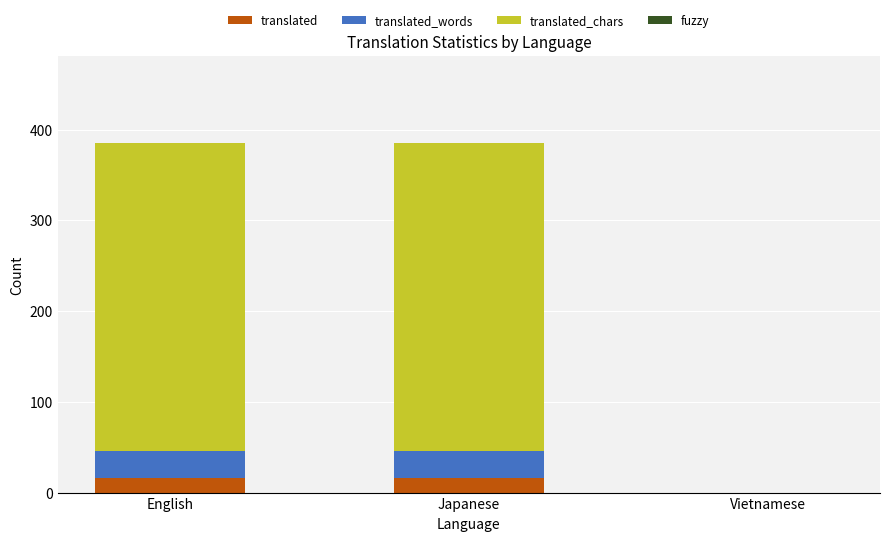

Are the bars horizontal?

No